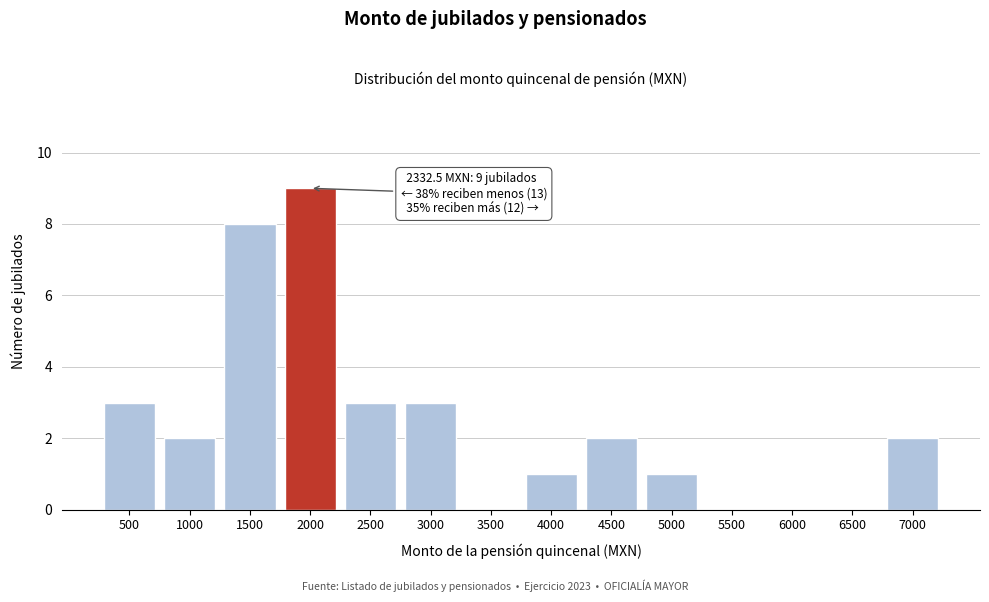

Reading right to left, what are all the values shown in this chart?

7000=2	6500=0	6000=0	5500=0	5000=1	4500=2	4000=1	3500=0	3000=3	2500=3	2000=9	1500=8	1000=2	500=3